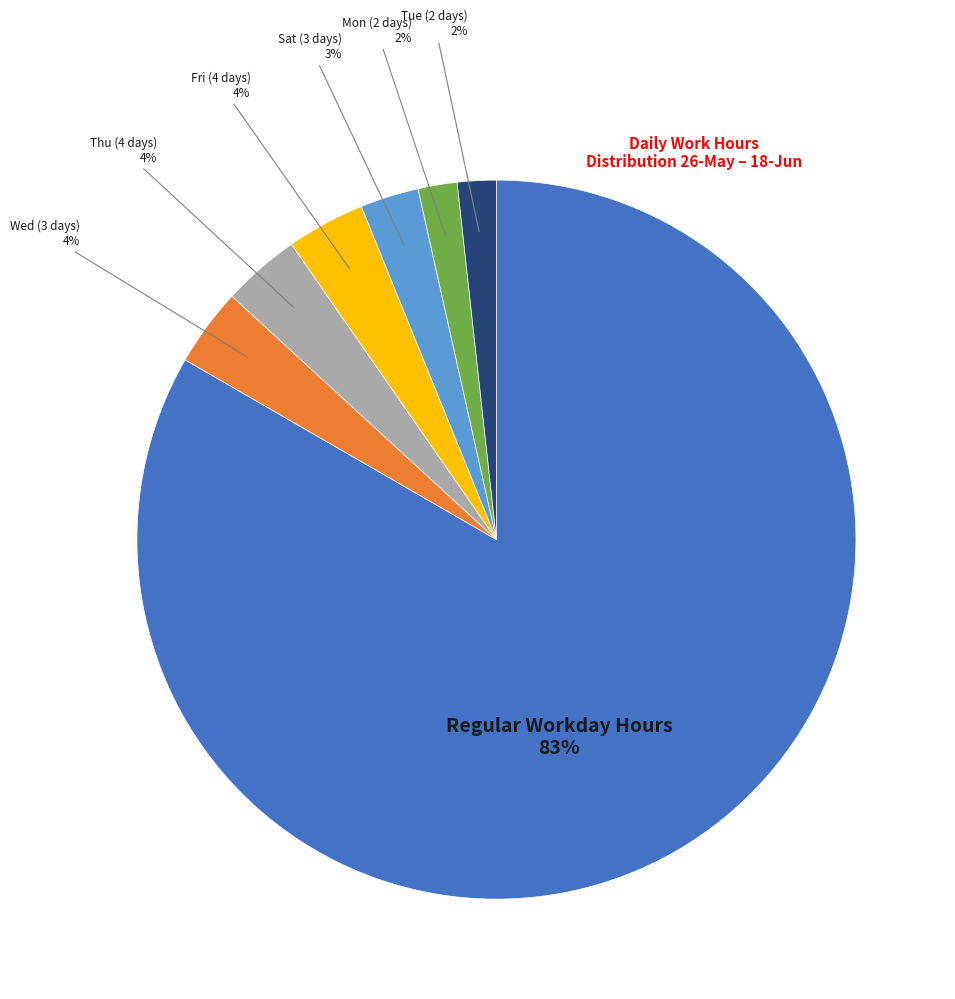

To the nearest percent, what is the average slice percentage?

14%